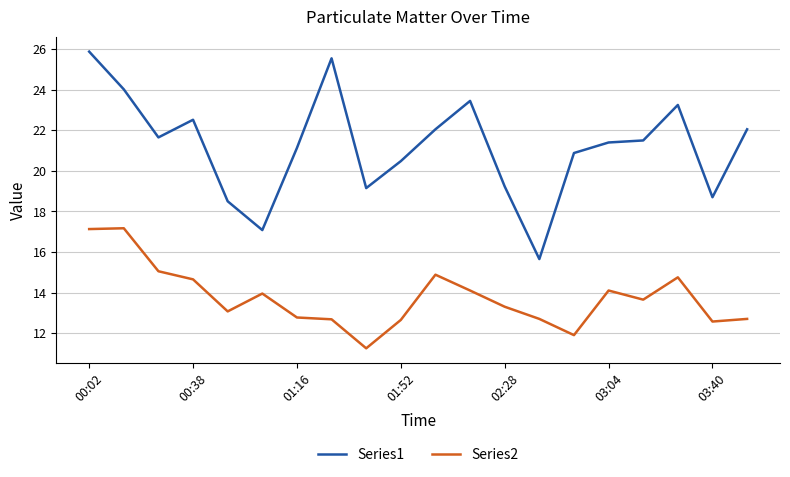

Which series has the widest spread of values?

Series1